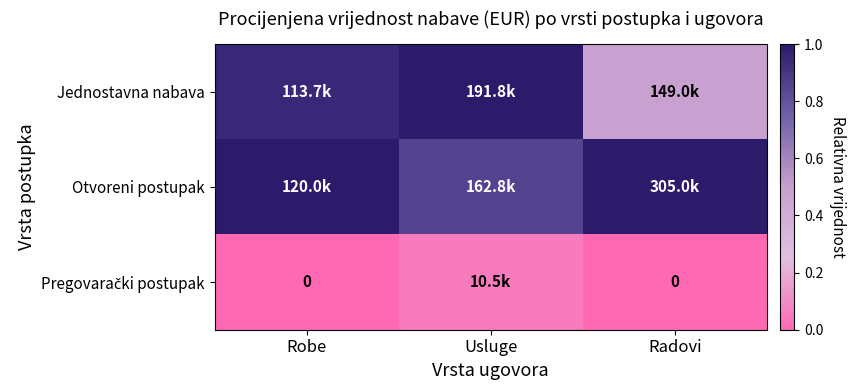

List the series in order of their peak value, lowest first.

Pregovarački postupak, Jednostavna nabava, Otvoreni postupak